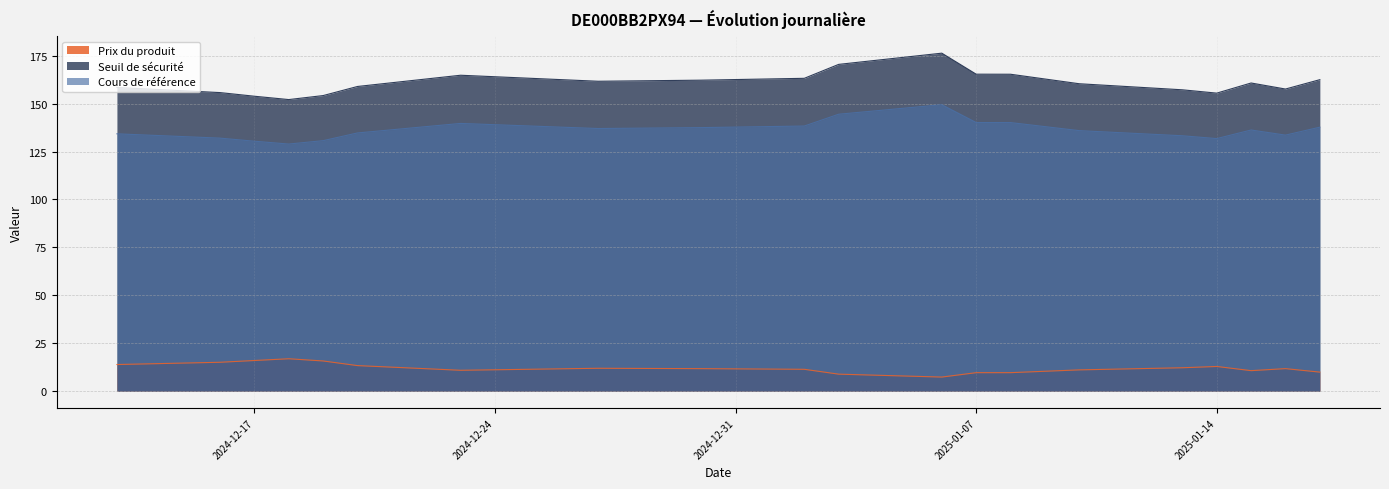

True or false: Prix du produit and Seuil de sécurité cross at least once.

False